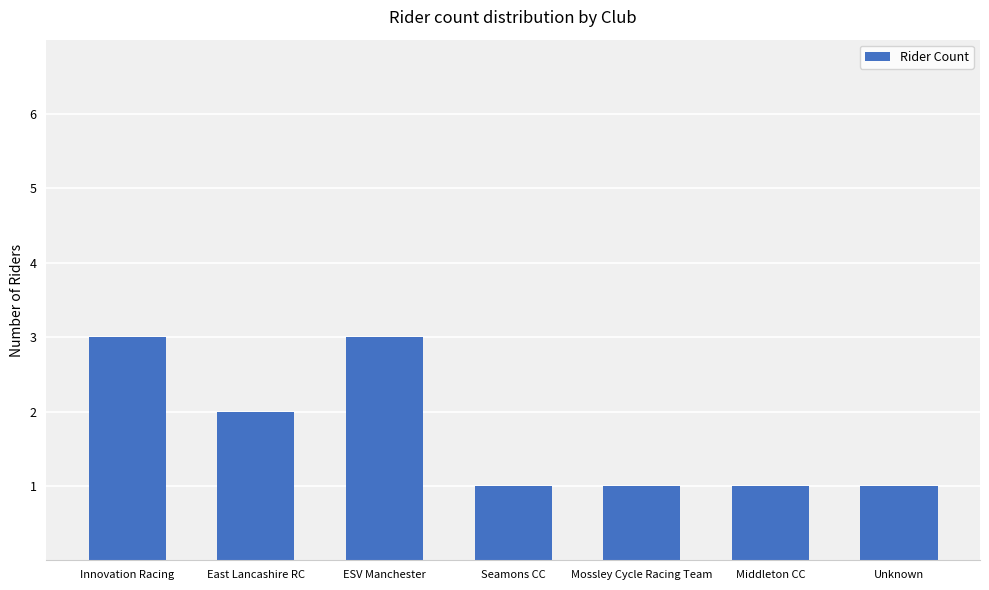

What is the value of the 5th bar from the left?

1